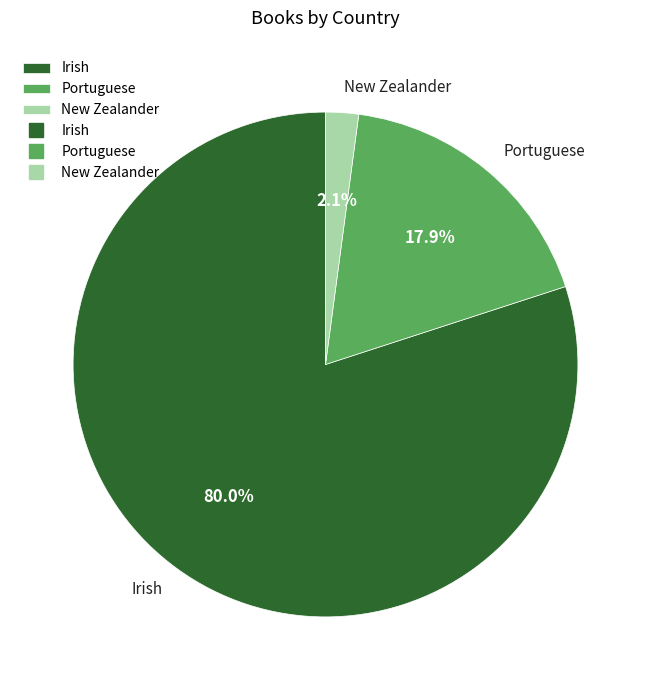

Rank the categories by value from highest to lowest.

Irish, Portuguese, New Zealander